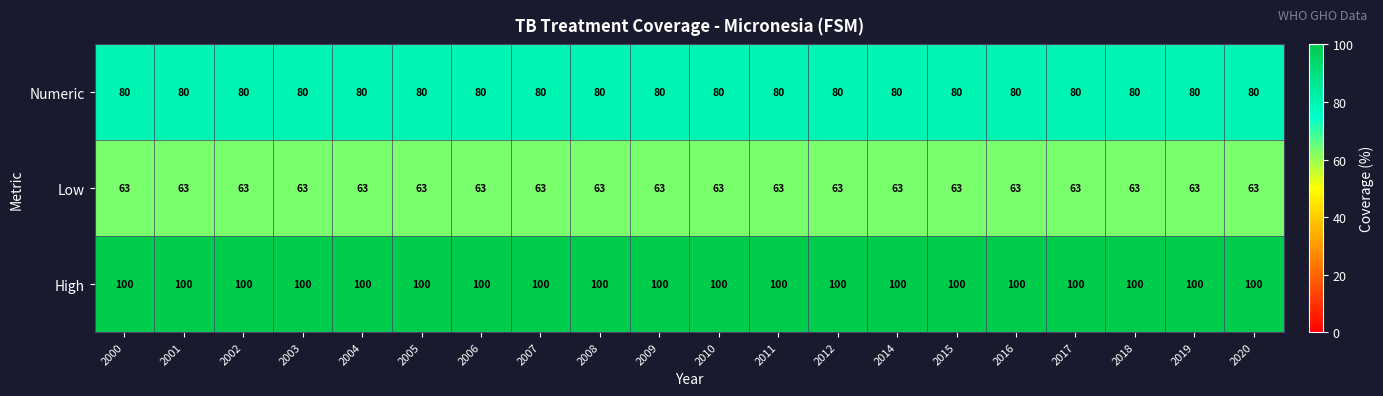

What is the sum of all Numeric values?

1600